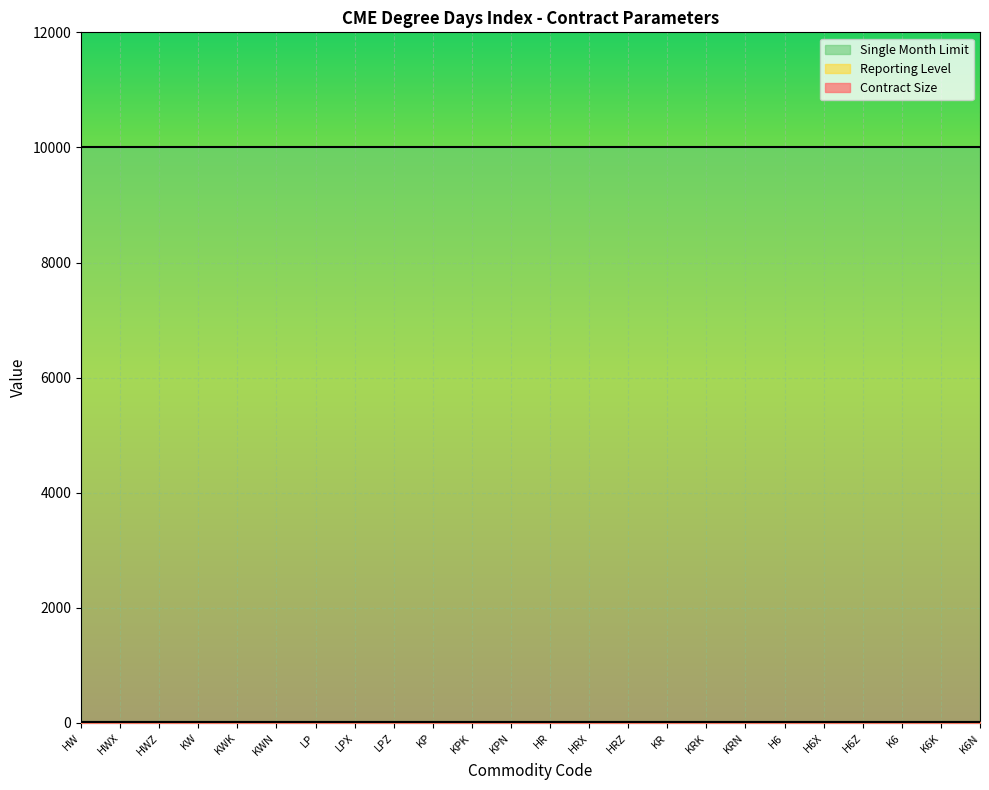

True or false: Reporting Level and Single Month Limit intersect in this chart.

False